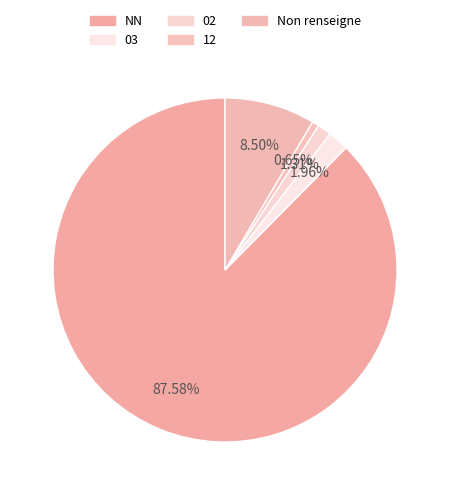

What is the total percentage of 02 and 03?

3.3%